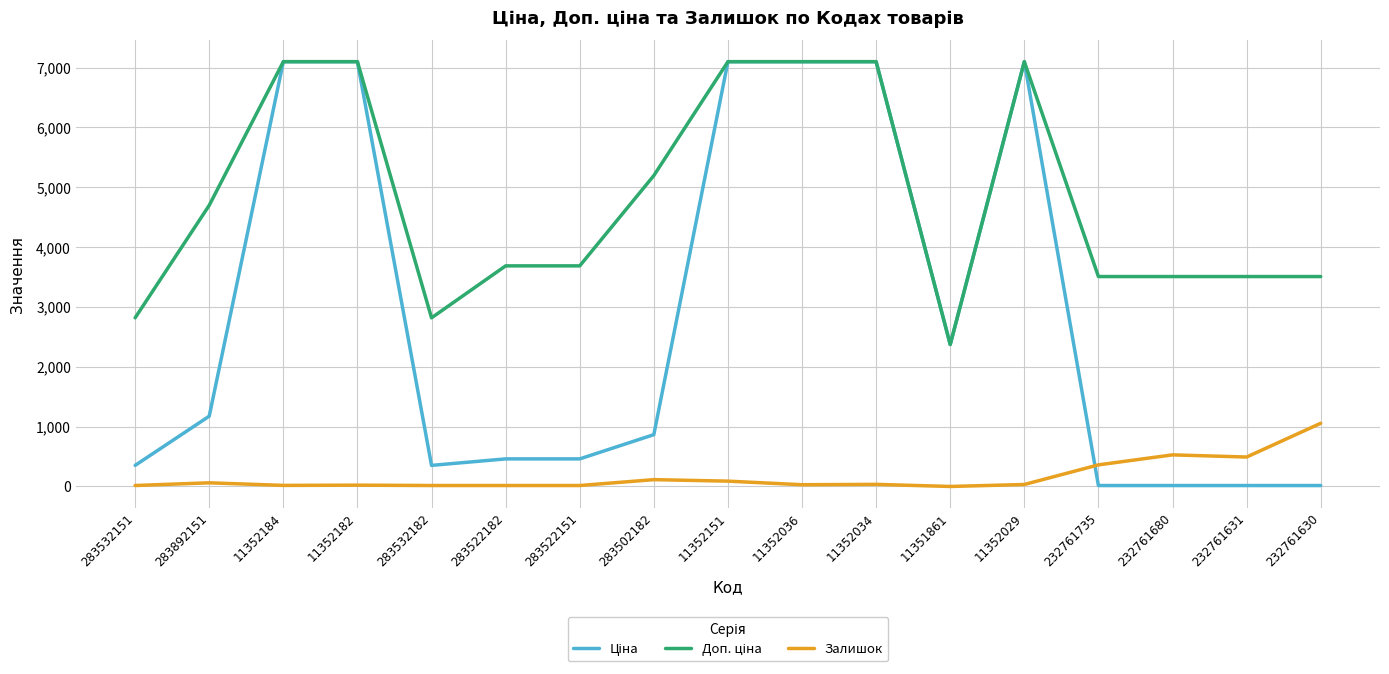

What is the label of the 3rd point from the right?

232761680